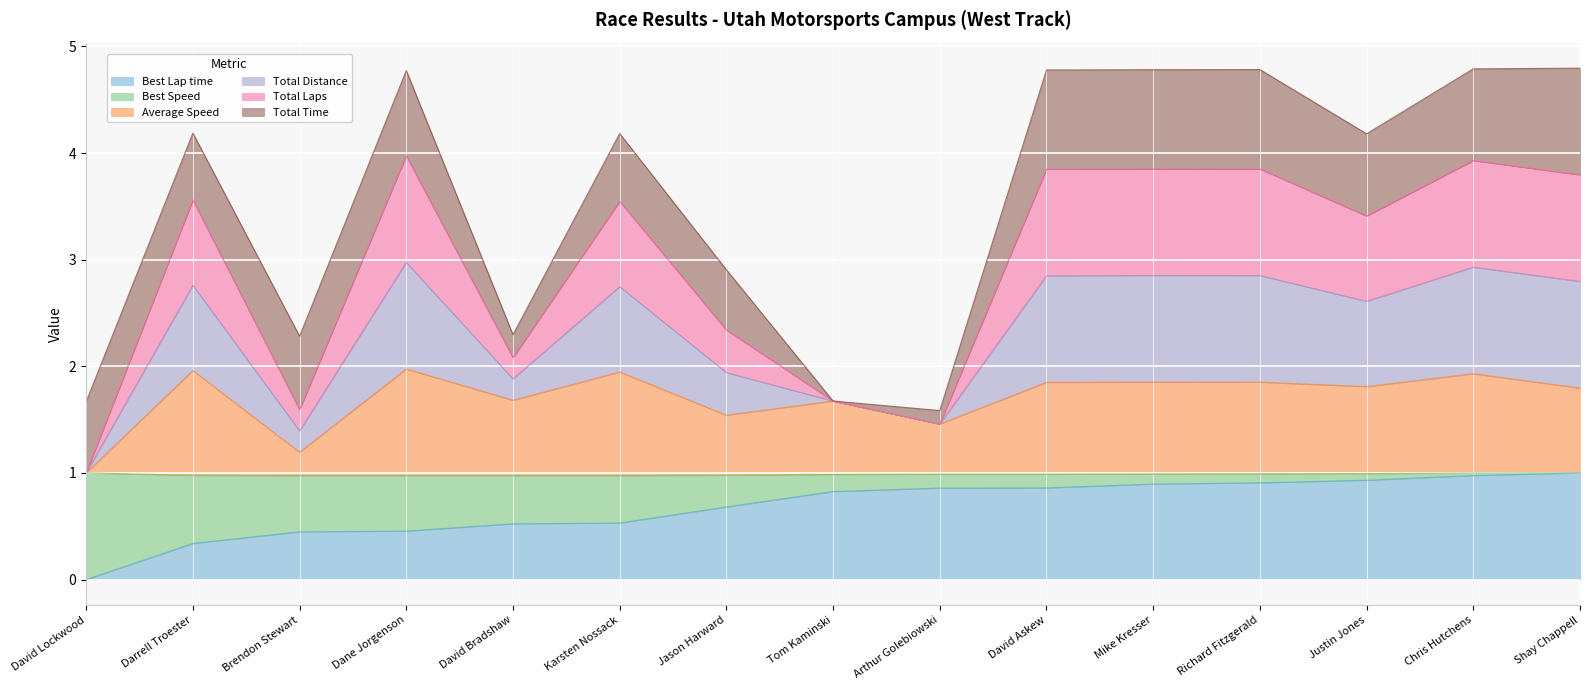

Is it true that Average Speed equals 0.5 at Brendon Stewart?

False